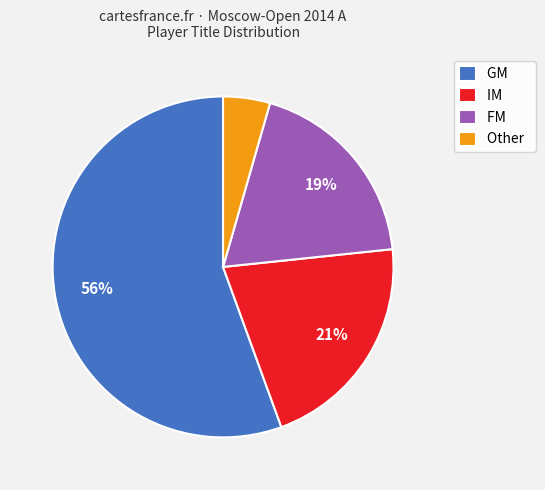

How many segments does this pie chart have?

4